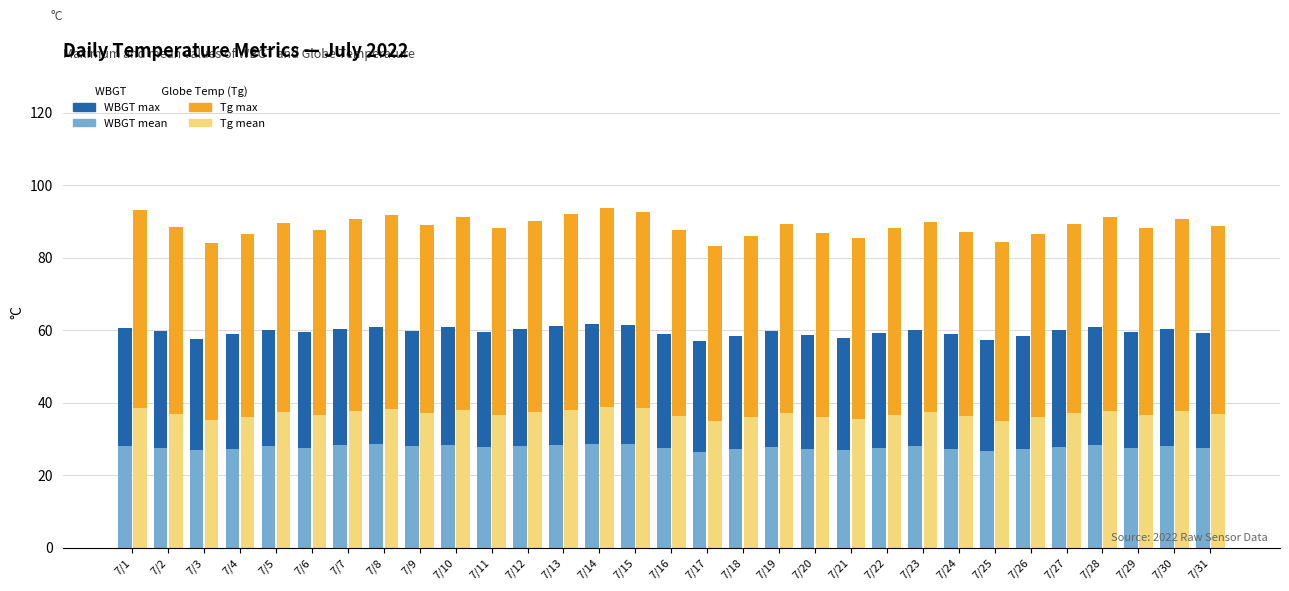

What value does the Tg max (stacked above mean) series have at 7/27?

52.2